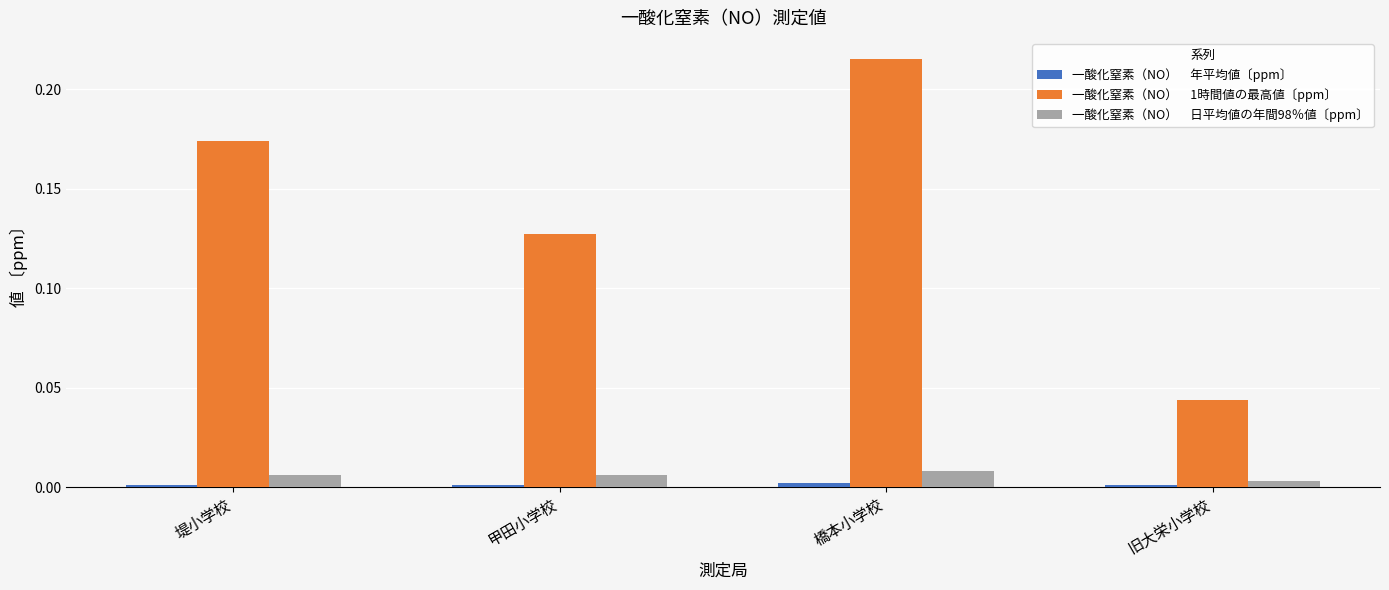

At which category is the sum across all series the highest?

橋本小学校